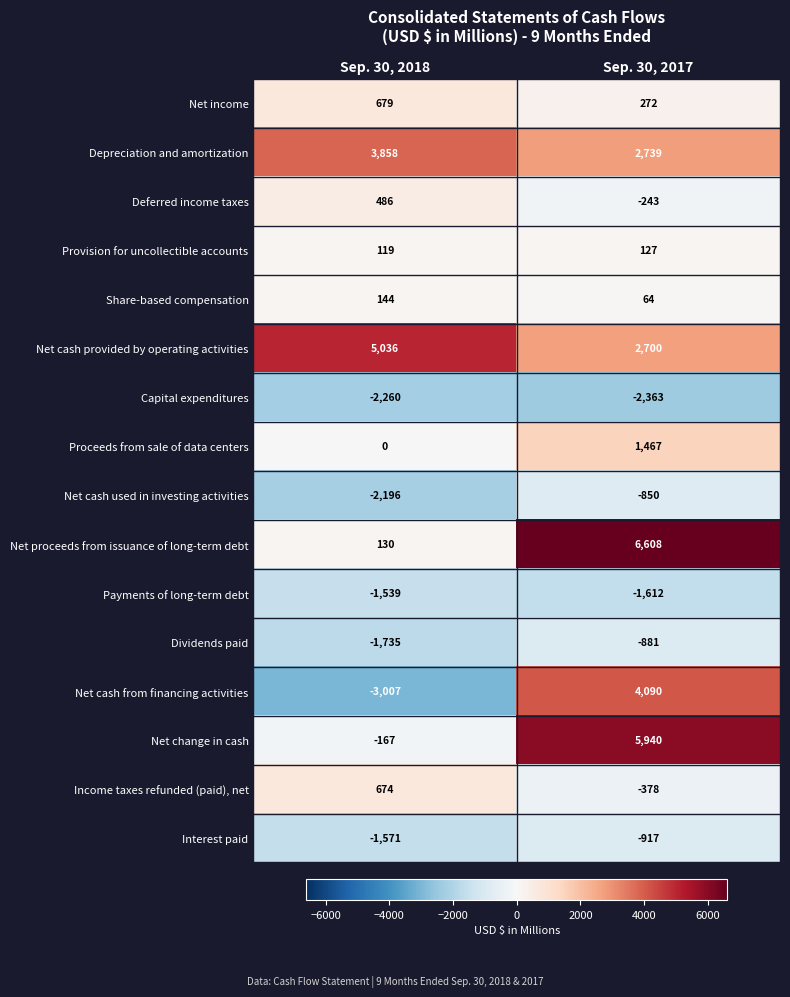

Which series has the largest total across all categories?

Net cash provided by operating activities